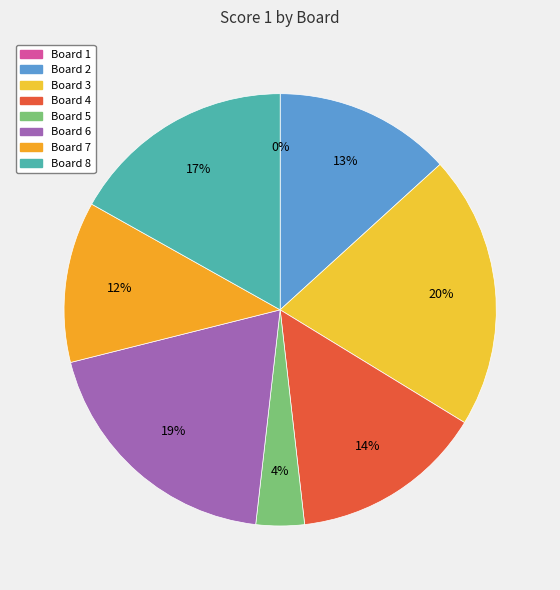

Does any single category account for the majority?

No